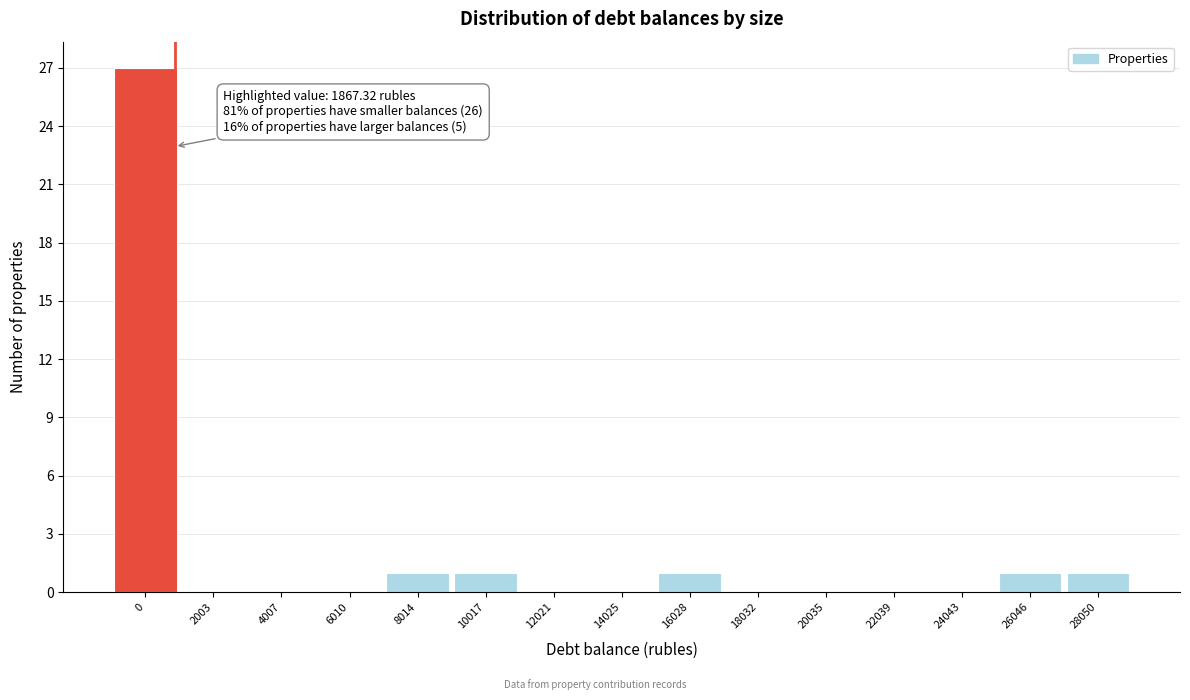

Reading left to right, extract all data points from this chart.

0=27	2003=0	4007=0	6010=0	8014=1	10017=1	12021=0	14025=0	16028=1	18032=0	20035=0	22039=0	24043=0	26046=1	28050=1